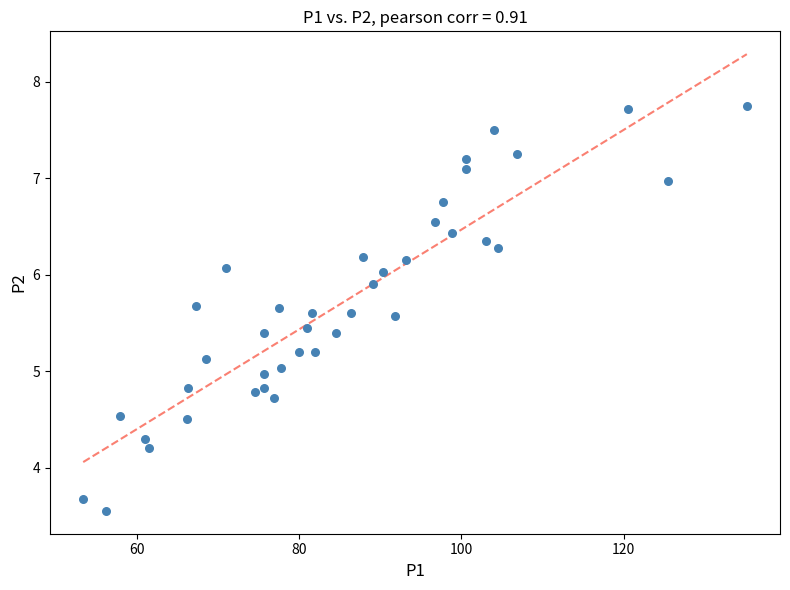

What is the range of X values (max minus min)?

81.8